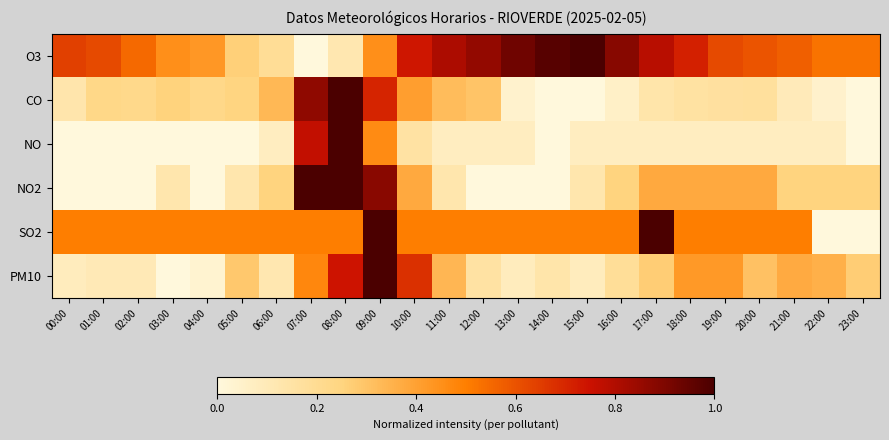

Reading left to right, what are all the values shown in this chart?

O3: 00:00=0.6	01:00=0.6	02:00=0.5	03:00=0.5	04:00=0.4	05:00=0.3	06:00=0.2	07:00=0.0	08:00=0.1	09:00=0.5	10:00=0.7	11:00=0.8	12:00=0.9	13:00=0.9	14:00=1.0	15:00=1.0	16:00=0.9	17:00=0.8	18:00=0.7	19:00=0.6	20:00=0.6	21:00=0.6	22:00=0.5	23:00=0.5
CO: 00:00=0.1	01:00=0.2	02:00=0.2	03:00=0.3	04:00=0.2	05:00=0.2	06:00=0.3	07:00=0.9	08:00=1.0	09:00=0.7	10:00=0.4	11:00=0.3	12:00=0.3	13:00=0.0	14:00=0.0	15:00=0.0	16:00=0.1	17:00=0.1	18:00=0.2	19:00=0.2	20:00=0.2	21:00=0.1	22:00=0.0	23:00=0.0
NO: 00:00=0.0	01:00=0.0	02:00=0.0	03:00=0.0	04:00=0.0	05:00=0.0	06:00=0.1	07:00=0.8	08:00=1.0	09:00=0.5	10:00=0.2	11:00=0.1	12:00=0.1	13:00=0.1	14:00=0.0	15:00=0.1	16:00=0.1	17:00=0.1	18:00=0.1	19:00=0.1	20:00=0.1	21:00=0.1	22:00=0.1	23:00=0.0
NO2: 00:00=0.0	01:00=0.0	02:00=0.0	03:00=0.1	04:00=0.0	05:00=0.1	06:00=0.2	07:00=1.0	08:00=1.0	09:00=0.9	10:00=0.4	11:00=0.1	12:00=0.0	13:00=0.0	14:00=0.0	15:00=0.1	16:00=0.2	17:00=0.4	18:00=0.4	19:00=0.4	20:00=0.4	21:00=0.2	22:00=0.2	23:00=0.2
SO2: 00:00=0.5	01:00=0.5	02:00=0.5	03:00=0.5	04:00=0.5	05:00=0.5	06:00=0.5	07:00=0.5	08:00=0.5	09:00=1.0	10:00=0.5	11:00=0.5	12:00=0.5	13:00=0.5	14:00=0.5	15:00=0.5	16:00=0.5	17:00=1.0	18:00=0.5	19:00=0.5	20:00=0.5	21:00=0.5	22:00=0.0	23:00=0.0
PM10: 00:00=0.1	01:00=0.1	02:00=0.1	03:00=0.0	04:00=0.0	05:00=0.3	06:00=0.1	07:00=0.5	08:00=0.7	09:00=1.0	10:00=0.7	11:00=0.3	12:00=0.2	13:00=0.1	14:00=0.1	15:00=0.1	16:00=0.2	17:00=0.3	18:00=0.4	19:00=0.4	20:00=0.3	21:00=0.4	22:00=0.4	23:00=0.3